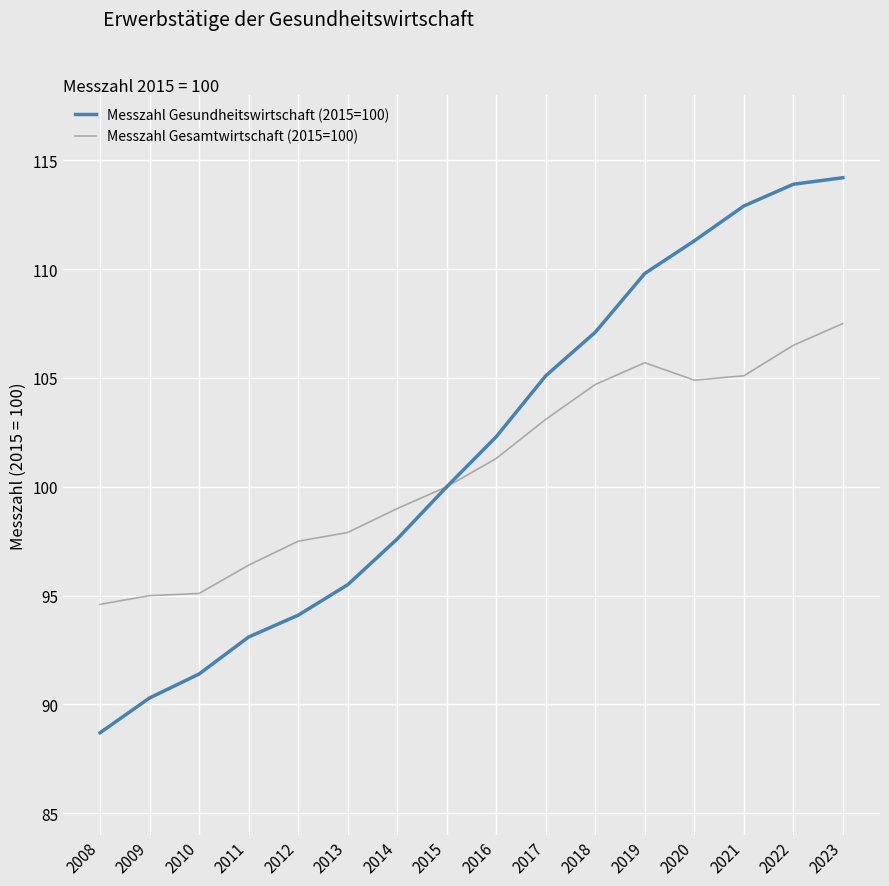

What is the spread (max minus min) of values at 2011?

3.3